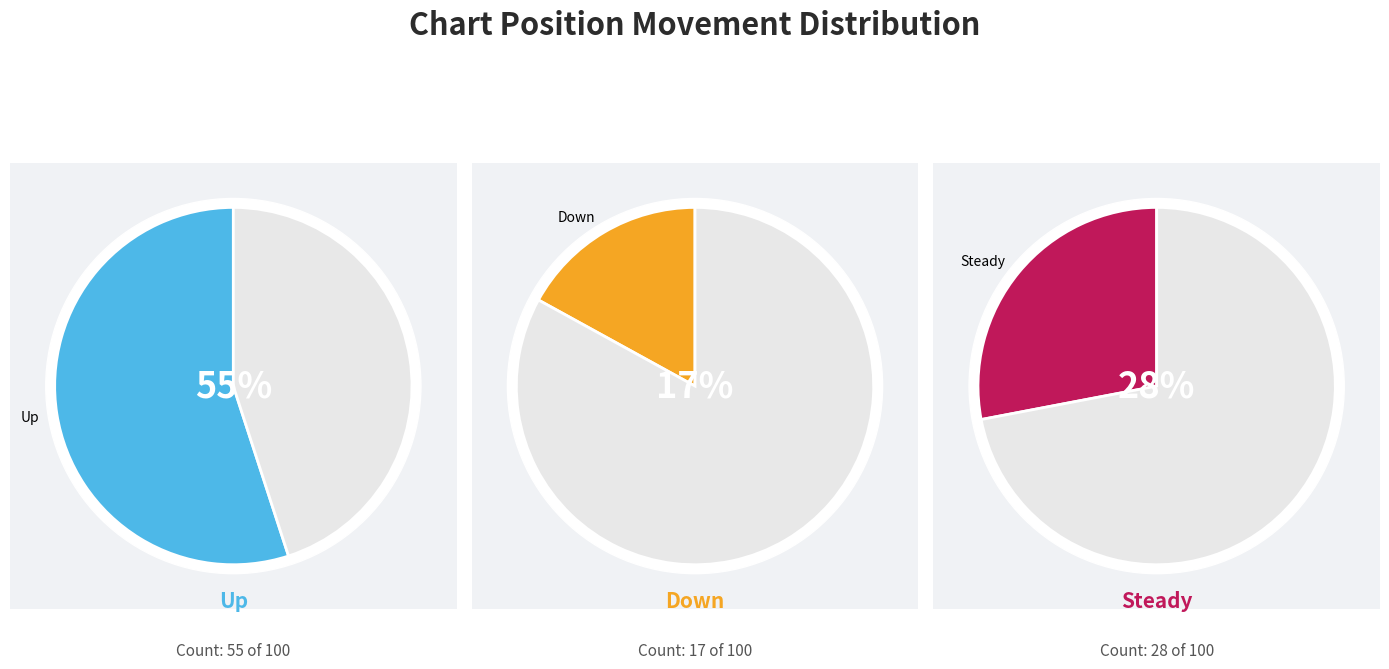

Count the number of slices in the pie.

3